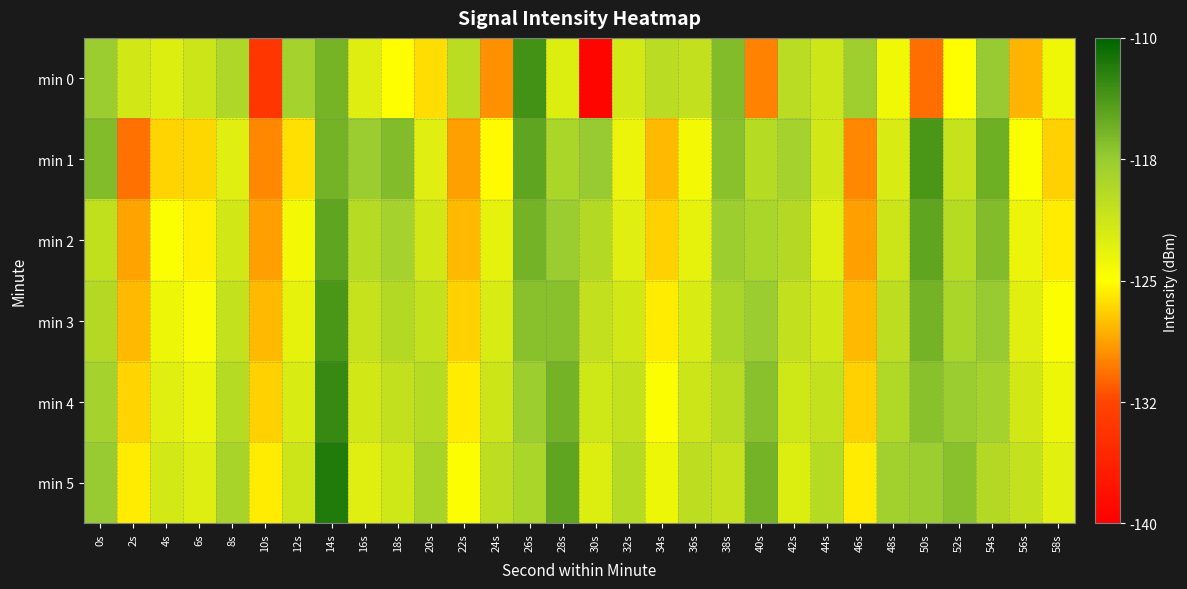

Which has a higher value, 4s or 42s?

42s